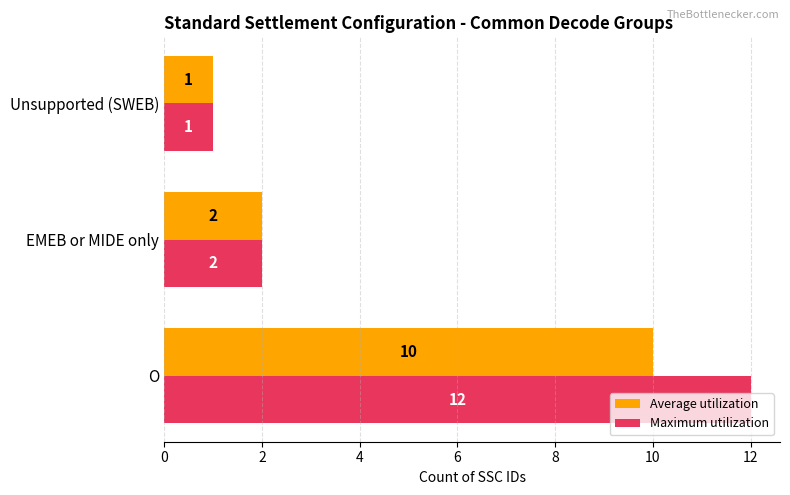

Is it true that Average utilization equals 10 at O?

True